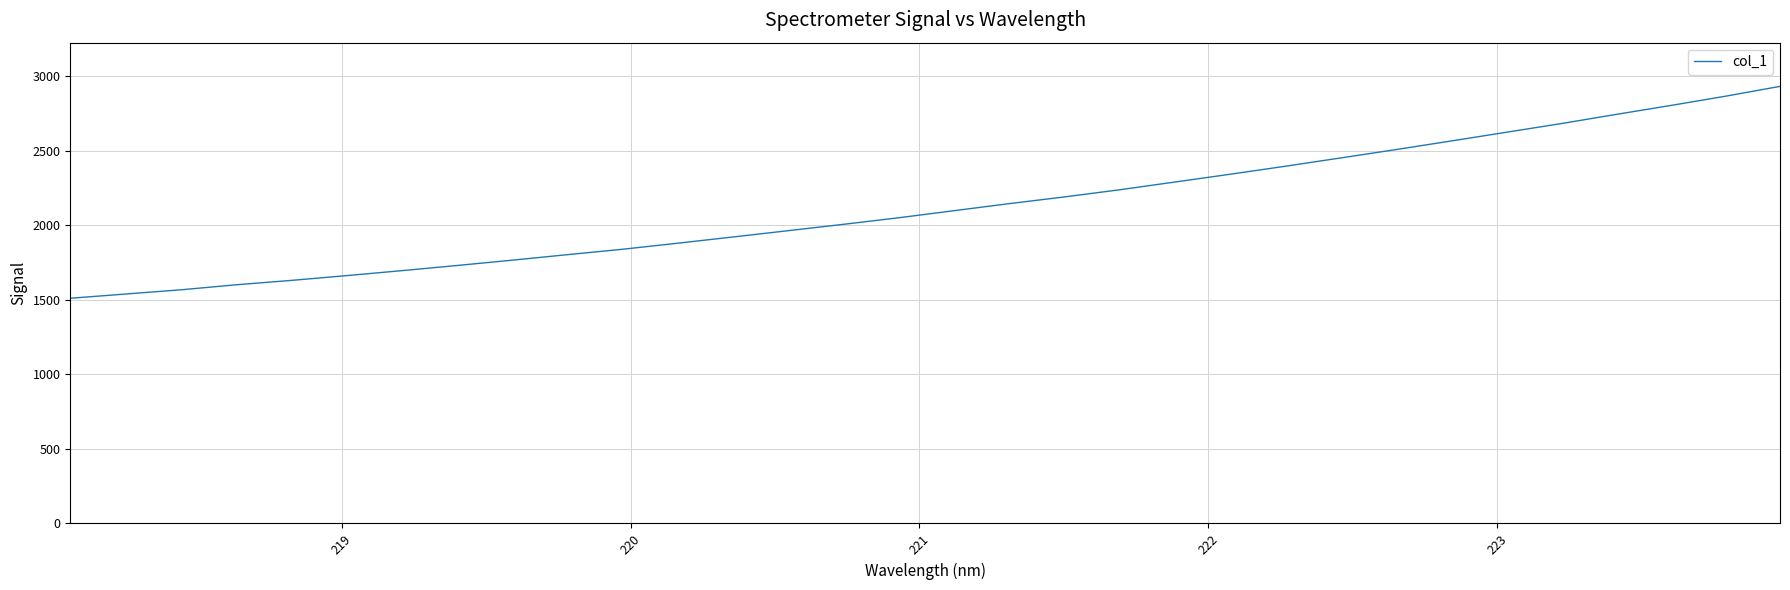

What is the maximum value shown in the chart?

2931.4